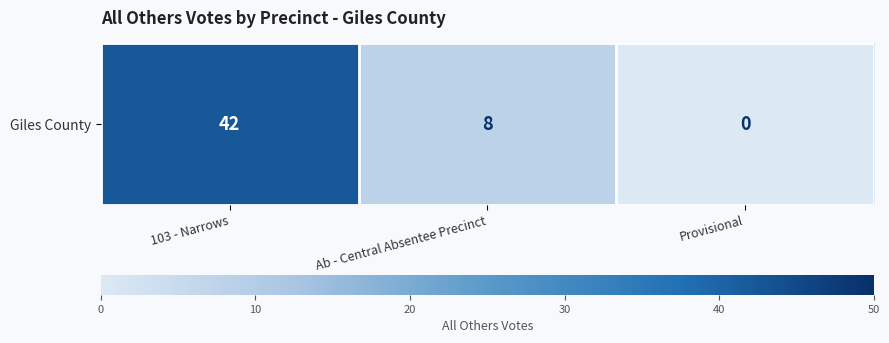

Read the value at Ab - Central Absentee Precinct.

8